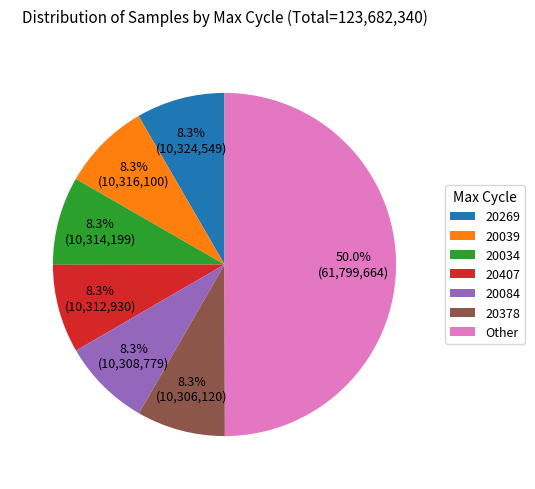

Count the number of slices in the pie.

7